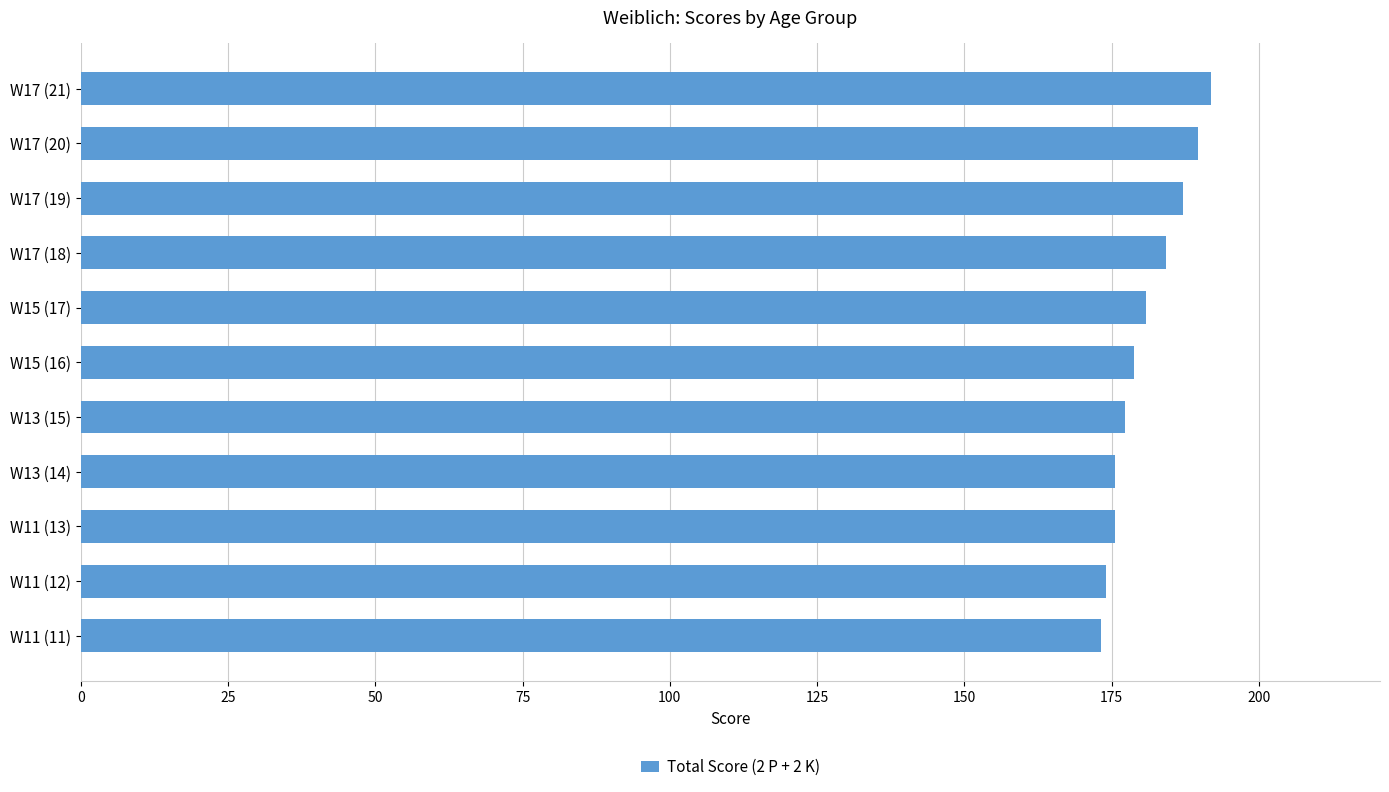

What is the minimum value shown in the chart?

173.2